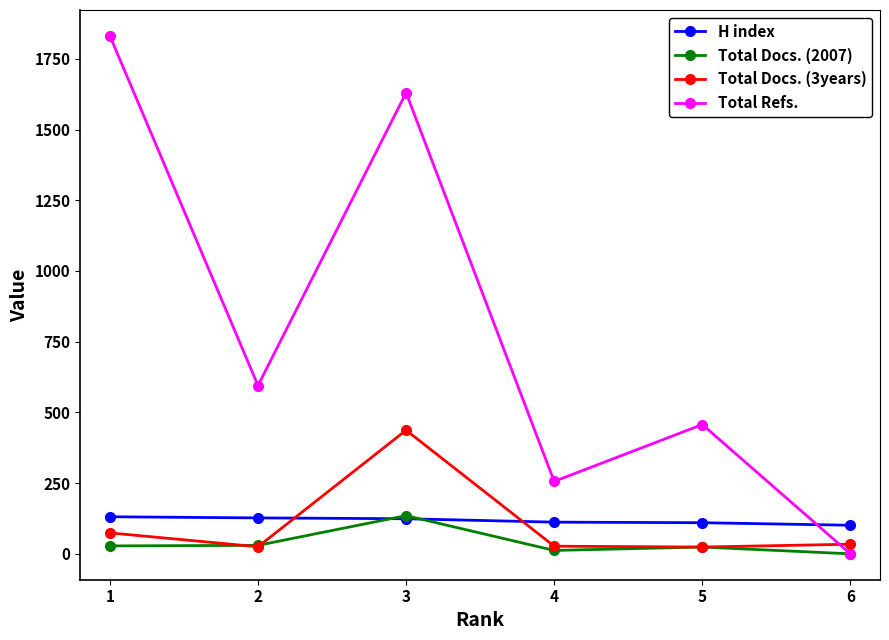

Where do H index and Total Docs. (3years) first cross each other?

2 and 3